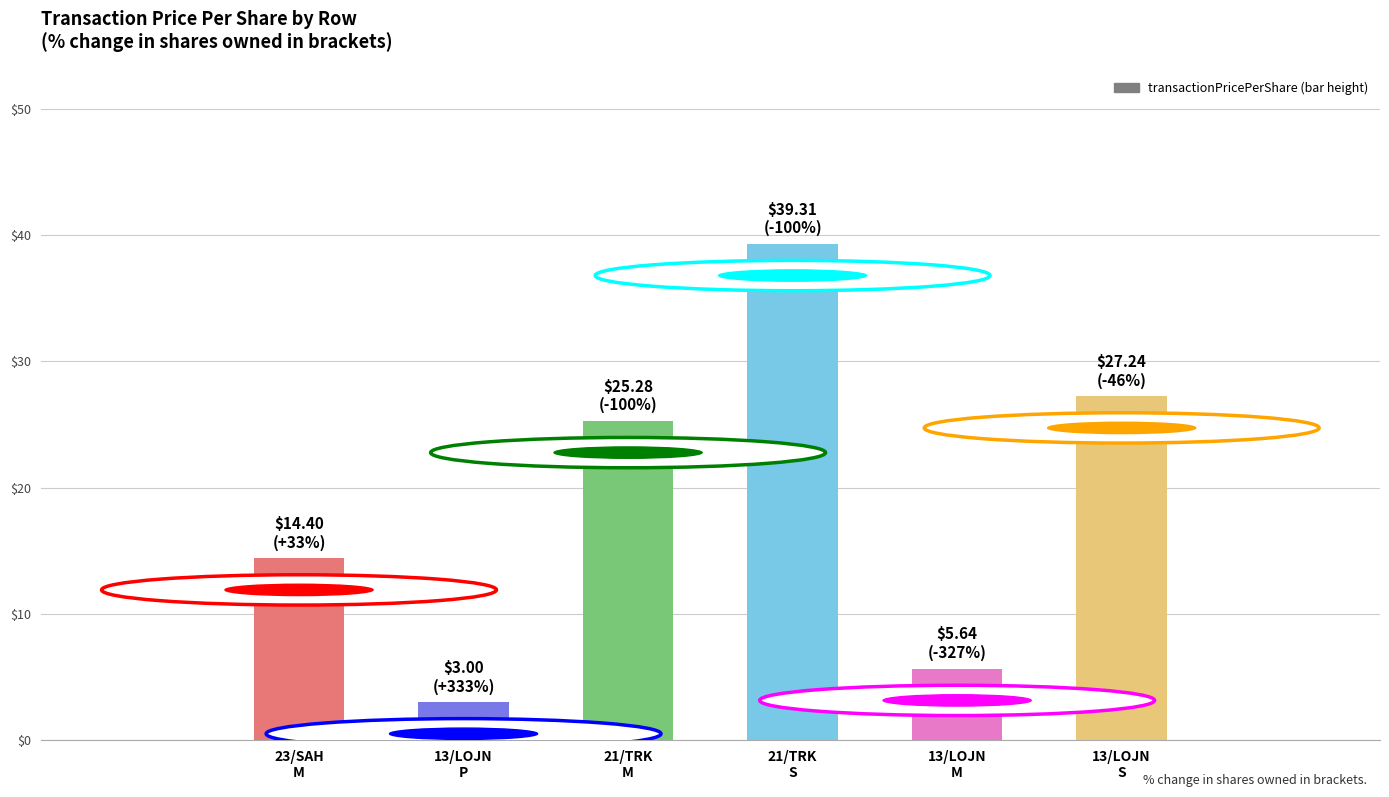

What is the label of the 5th bar from the left?

13/LOJN
M